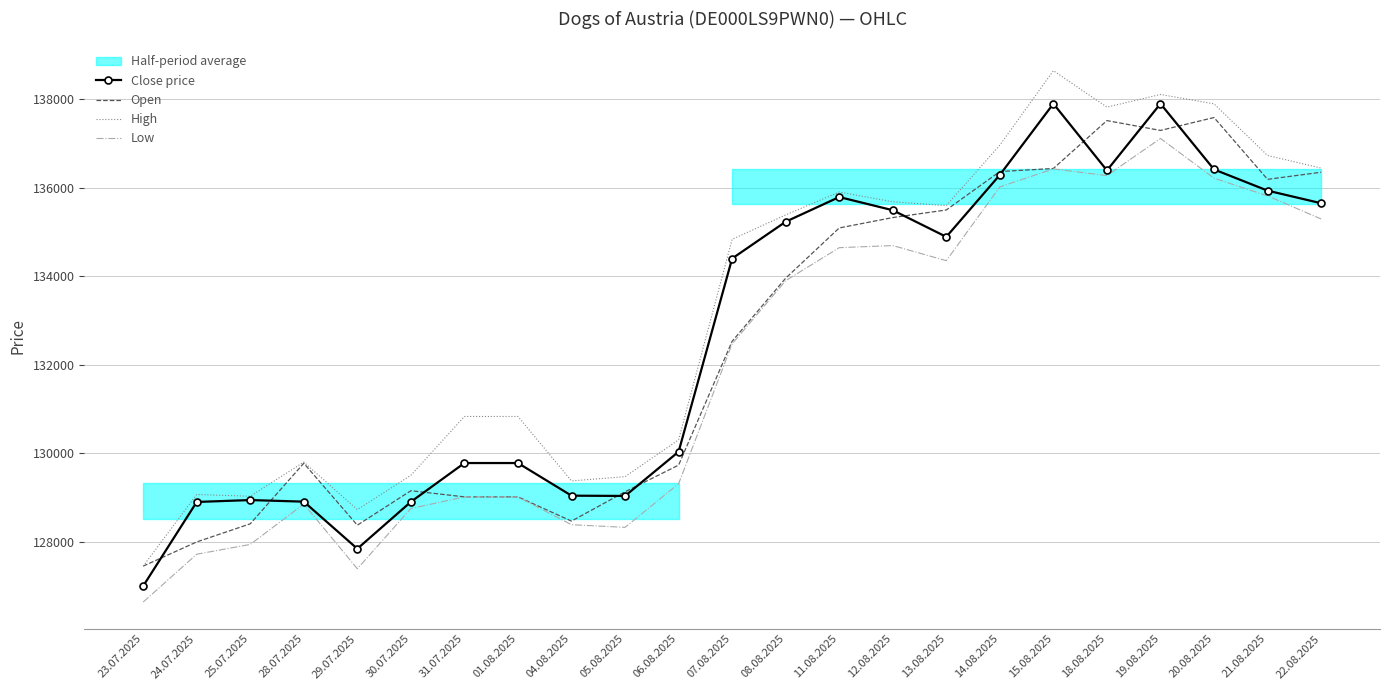

True or false: Close price and Low intersect in this chart.

False